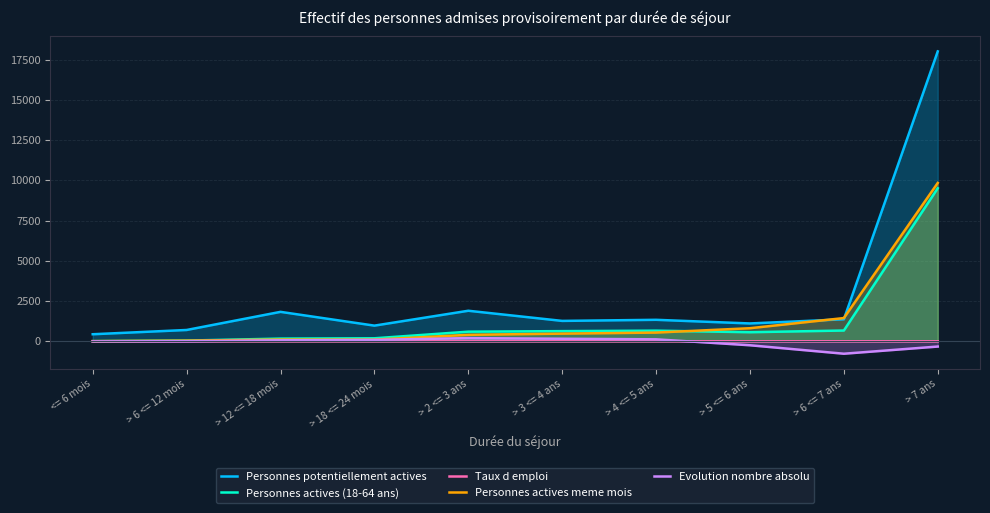

True or false: Personnes actives (18-64 ans) and Evolution nombre absolu cross at least once.

False